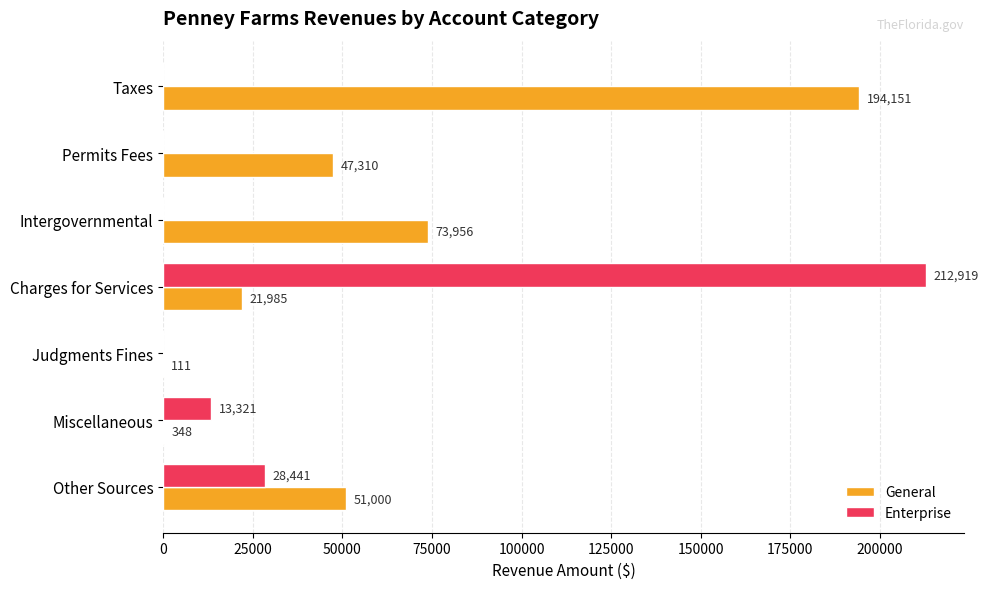

Between Permits Fees and Other Sources, which series saw the biggest shift?

Enterprise